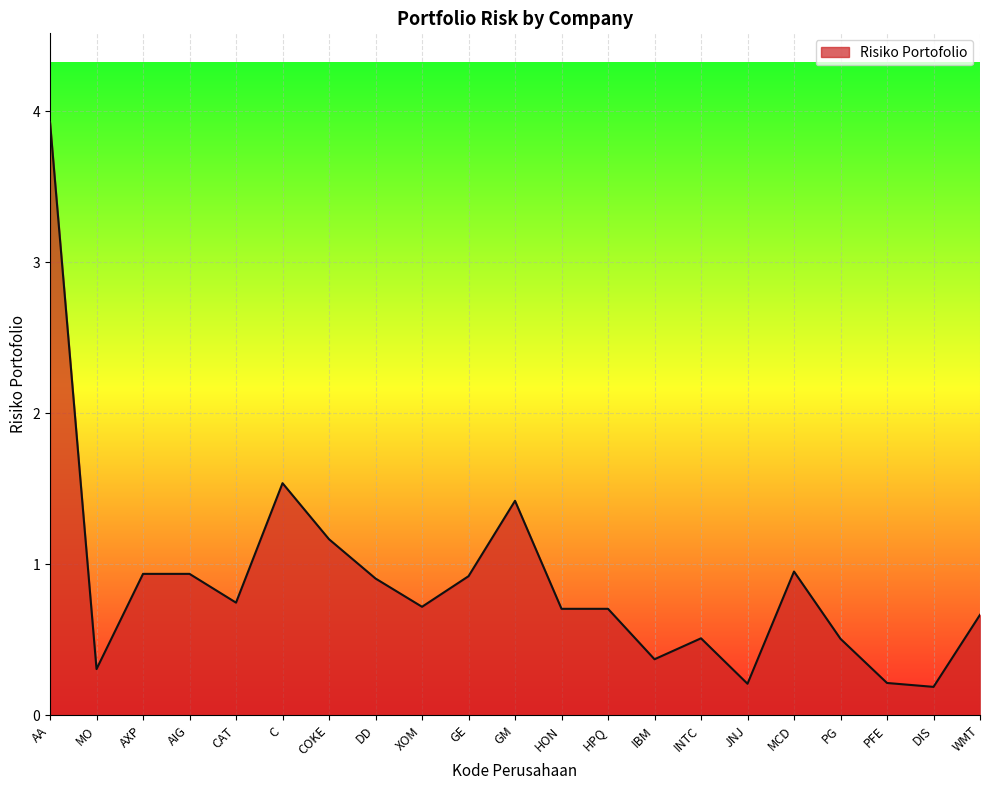

What is the approximate value at IBM?

0.4